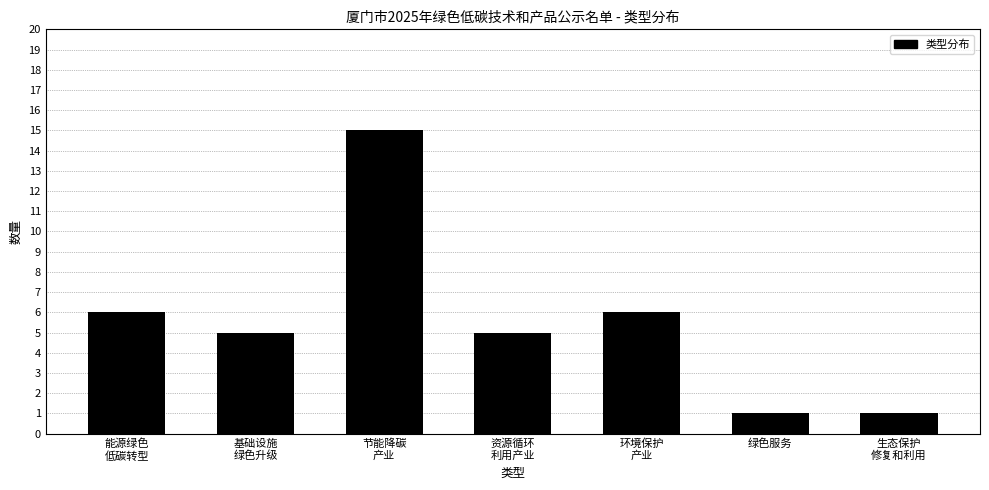

Reading left to right, list all the values displayed in this chart.

6	5	15	5	6	1	1